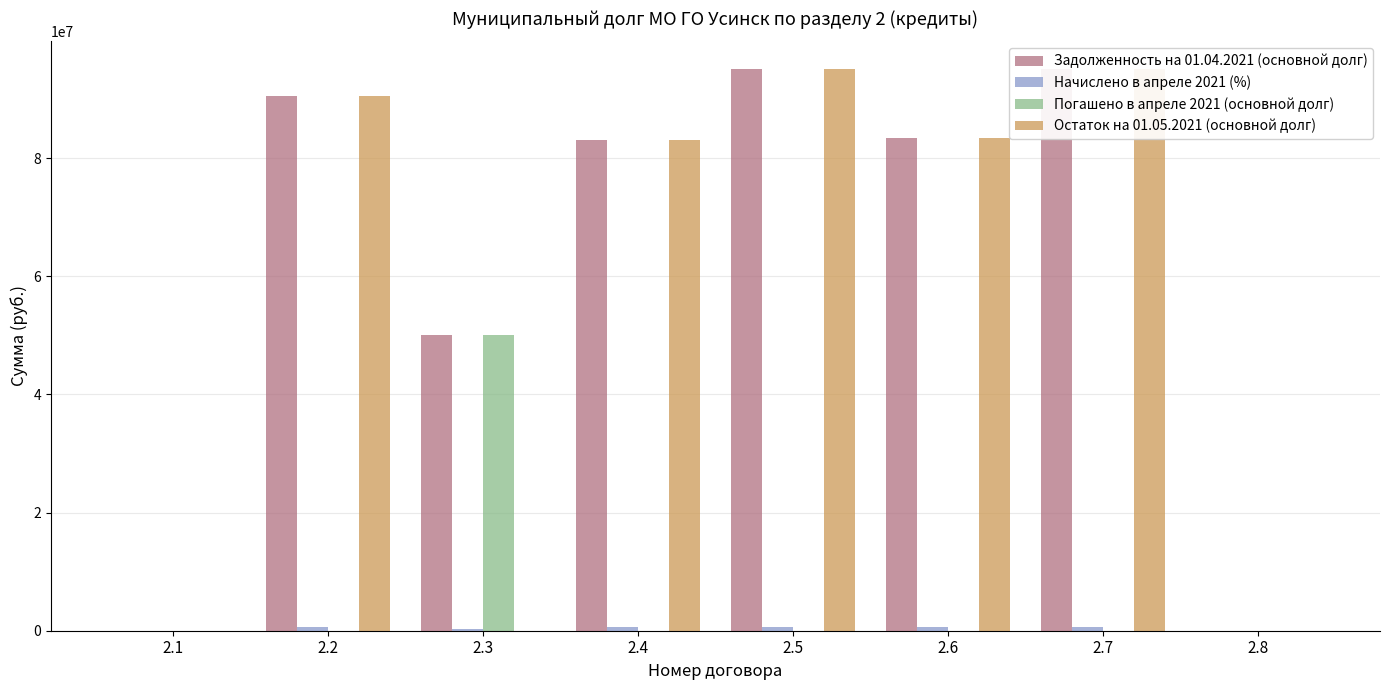

Reading right to left, transcribe all the data shown in this chart.

Задолженность на 01.04.2021 (основной долг): 0.0	95000000.0	83371300.0	95000000.0	83115400.0	50000000.0	90517000.0	0.0
Начислено в апреле 2021 (%): 0.0	568828.8	554430.6	629342.5	576729.8	321678.1	618863.5	0.0
Погашено в апреле 2021 (основной долг): 0.0	0.0	0.0	0.0	0.0	50000000.0	0.0	0.0
Остаток на 01.05.2021 (основной долг): 0.0	95000000.0	83371300.0	95000000.0	83115400.0	0.0	90517000.0	0.0